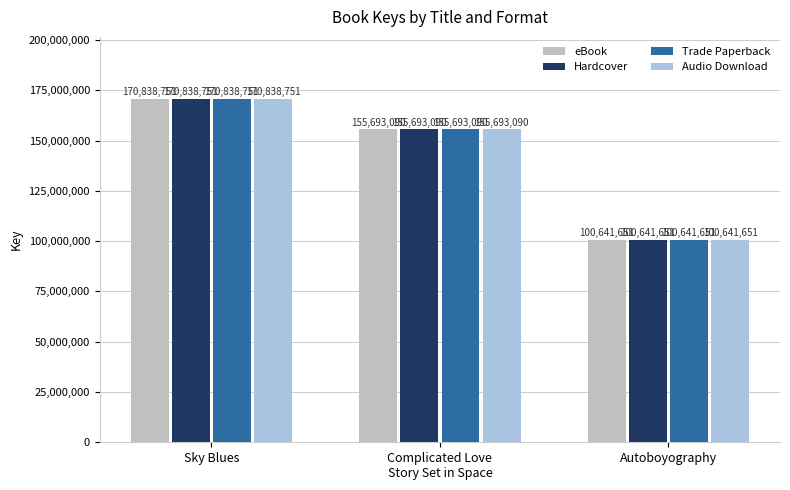

Reading right to left, what are all the values shown in this chart?

eBook: Autoboyography=100641651	Complicated Love
Story Set in Space=155693090	Sky Blues=170838751
Hardcover: Autoboyography=100641651	Complicated Love
Story Set in Space=155693090	Sky Blues=170838751
Trade Paperback: Autoboyography=100641651	Complicated Love
Story Set in Space=155693090	Sky Blues=170838751
Audio Download: Autoboyography=100641651	Complicated Love
Story Set in Space=155693090	Sky Blues=170838751